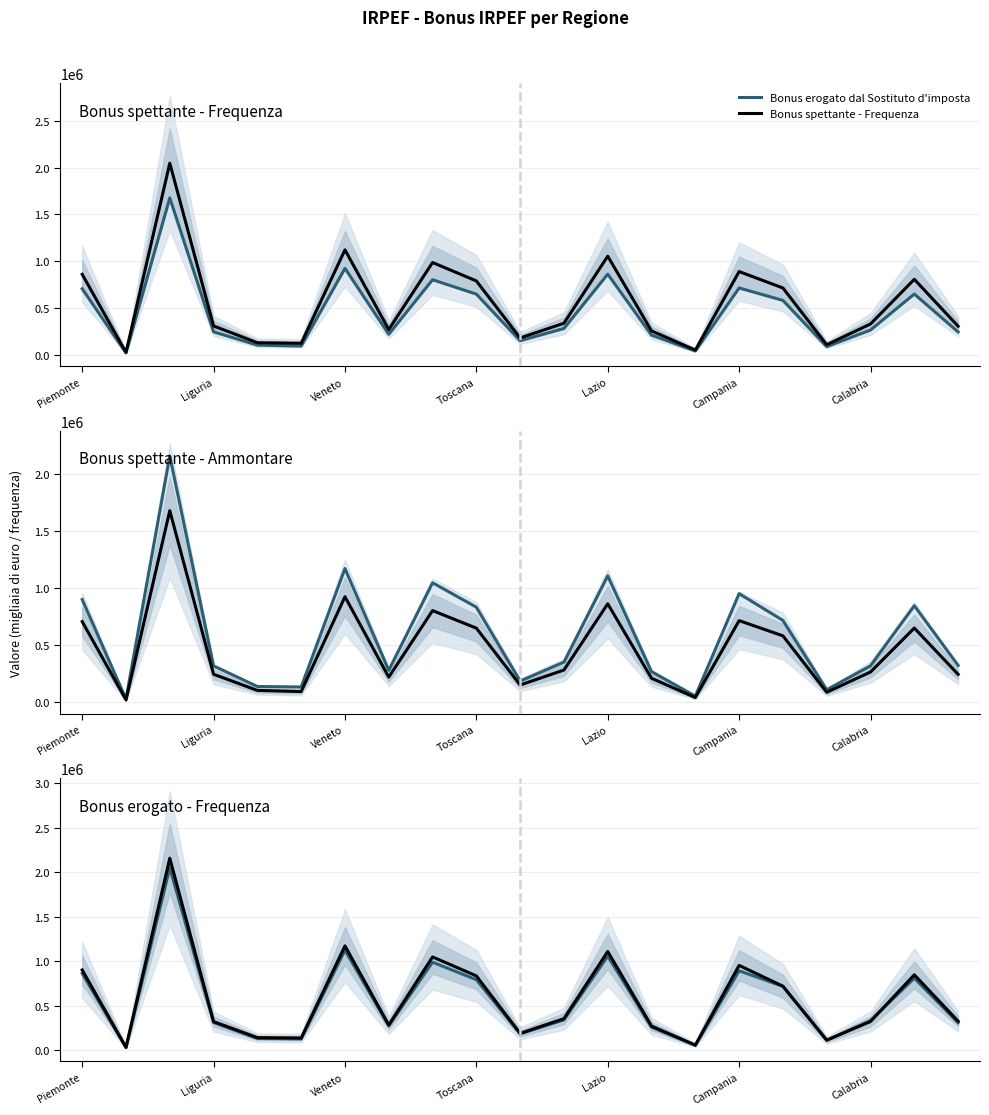

True or false: Bonus erogato - Frequenza has more than 2 points higher than both neighbors.

True